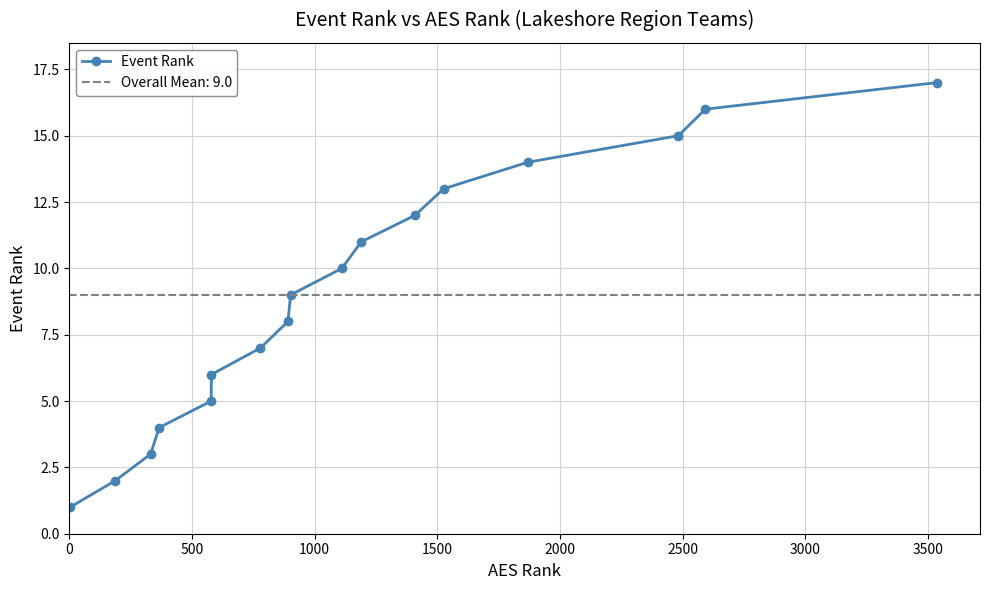

What is the change in value from 1500 to 3000?

+3